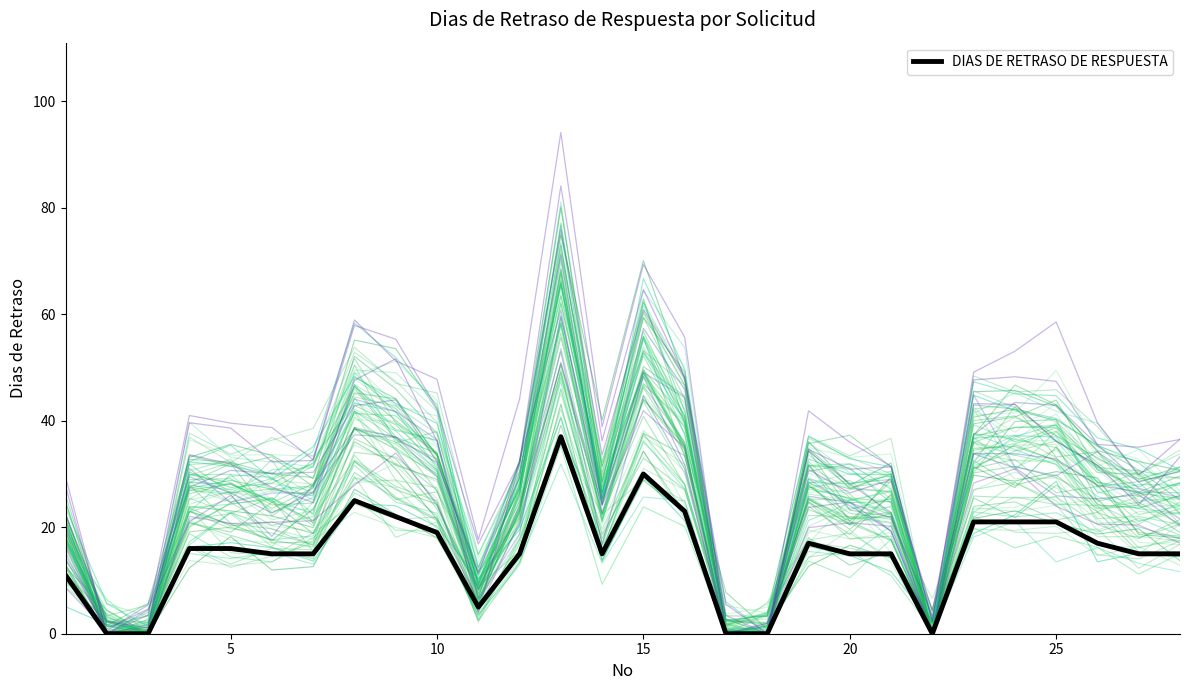

The value at 13 is 60. True or false?

False